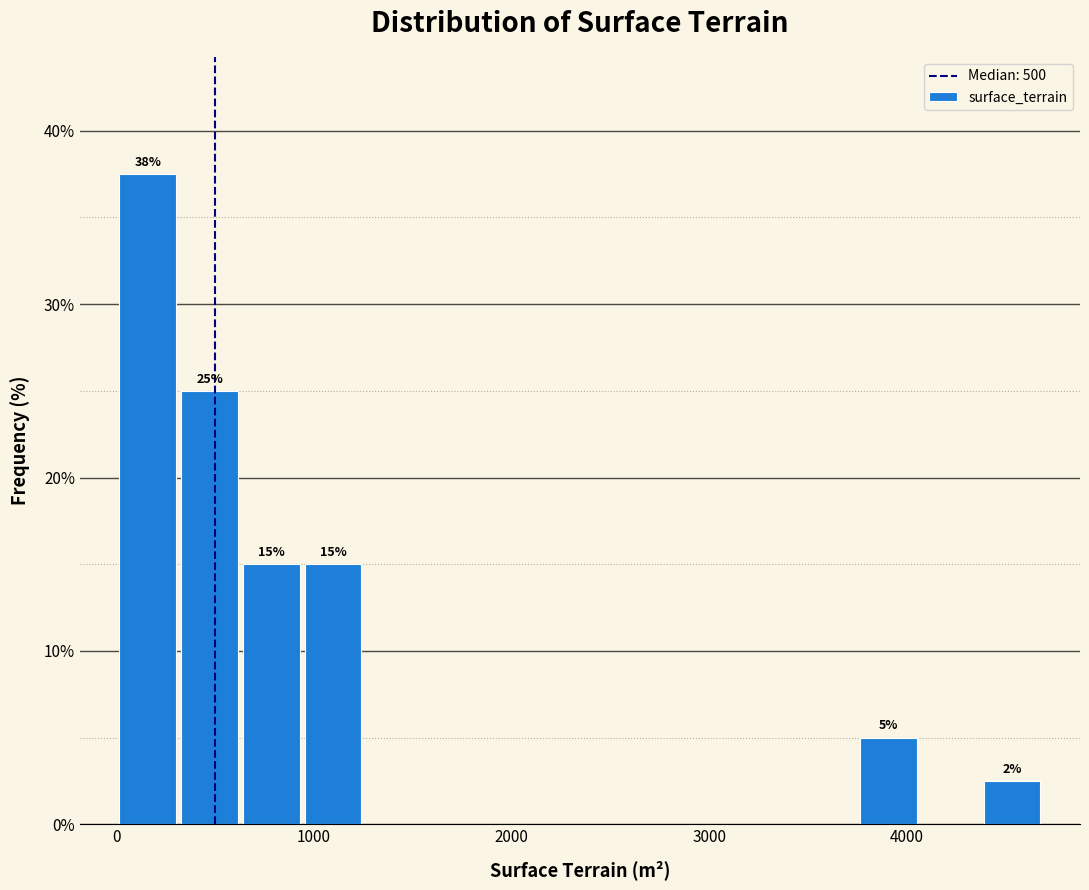

Around what value on the x-axis is the tallest bar? Give the approximate position of its centre, as read against the axis.

200